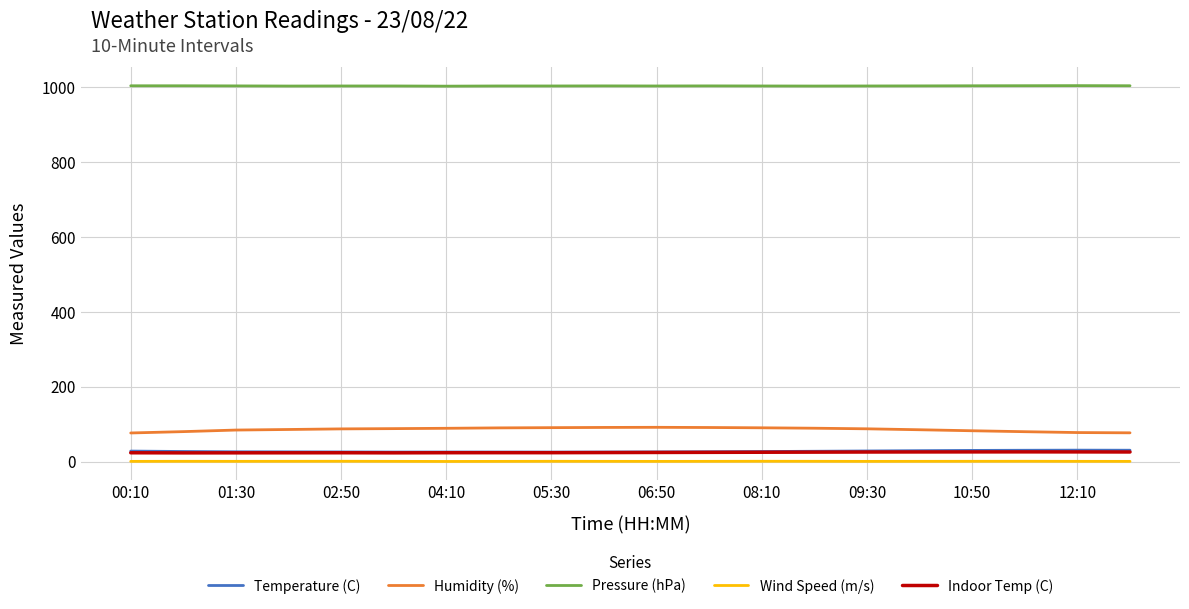

True or false: Humidity (%) and Pressure (hPa) intersect in this chart.

False